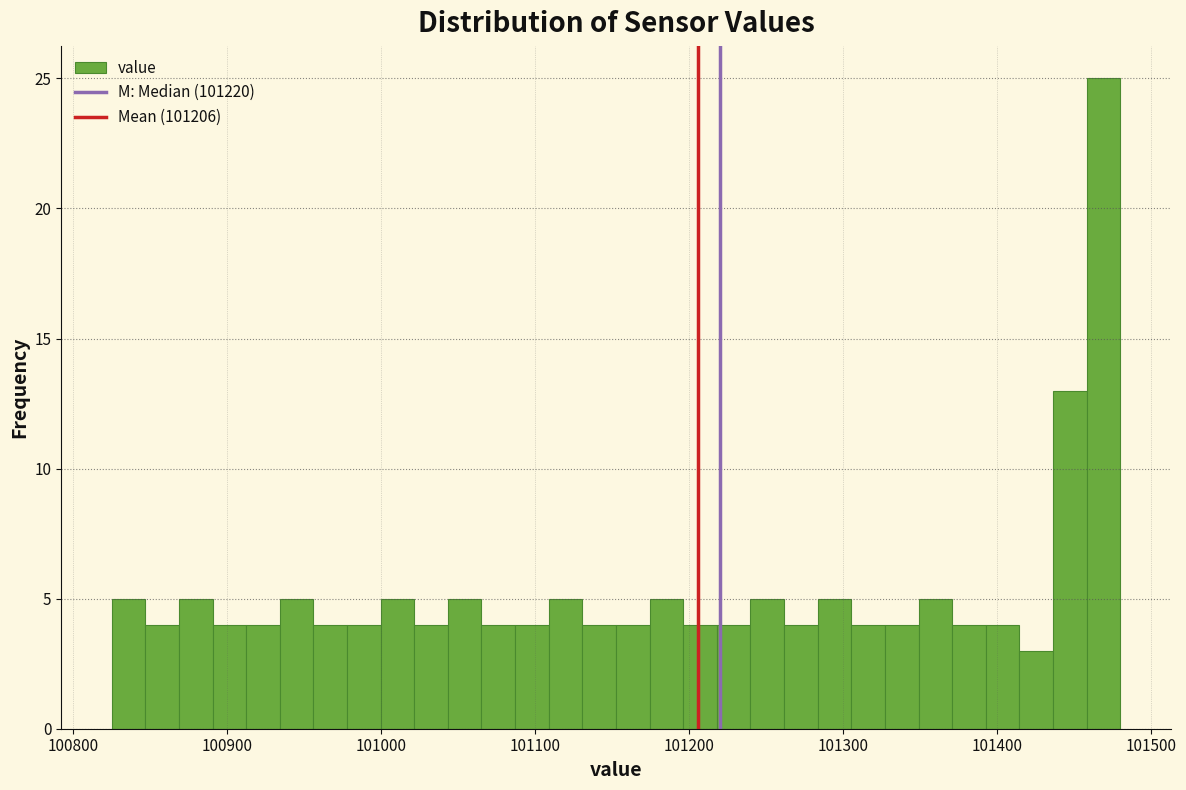

Read against the x-axis, roughly where is the centre of the tallest bar?

101470